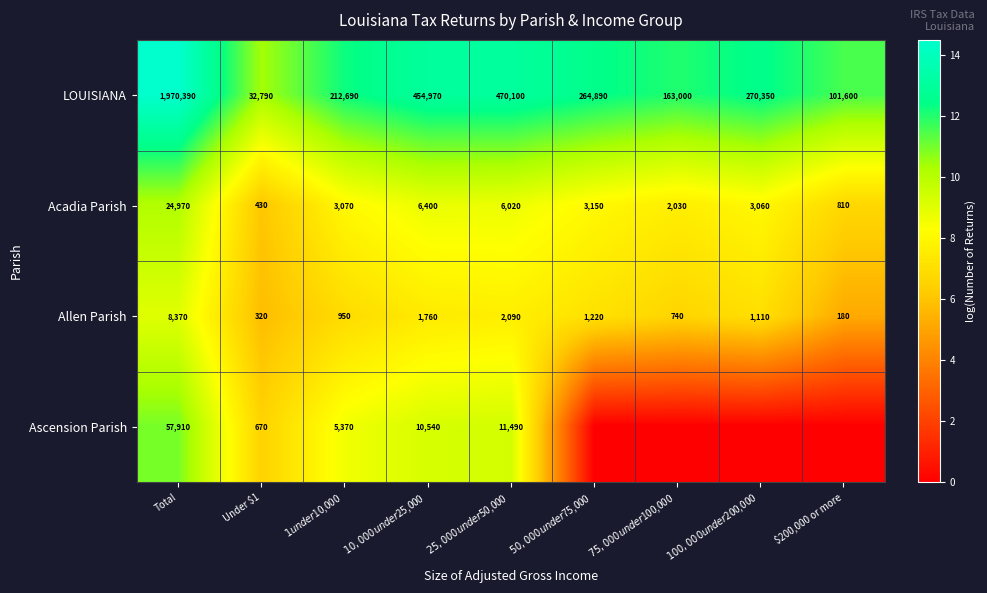

What is the approximate value of Allen Parish at Under $1, to the nearest 50?

300